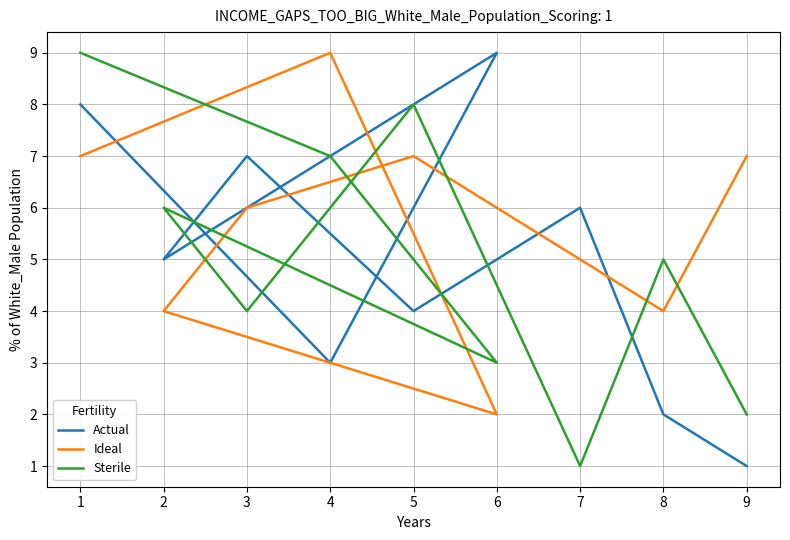

The Sterile series shows 10 at 2. True or false?

False